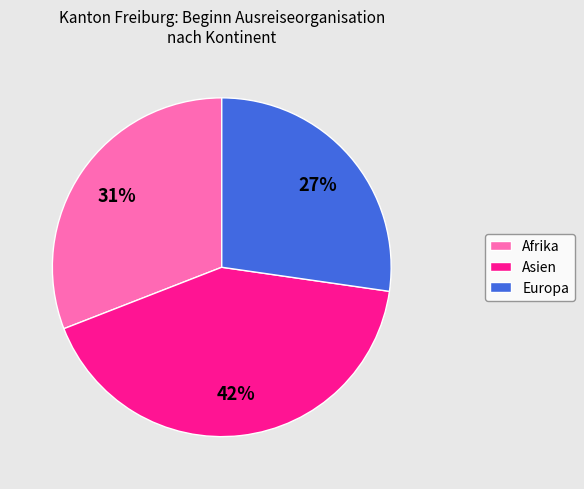

How many segments does this pie chart have?

3